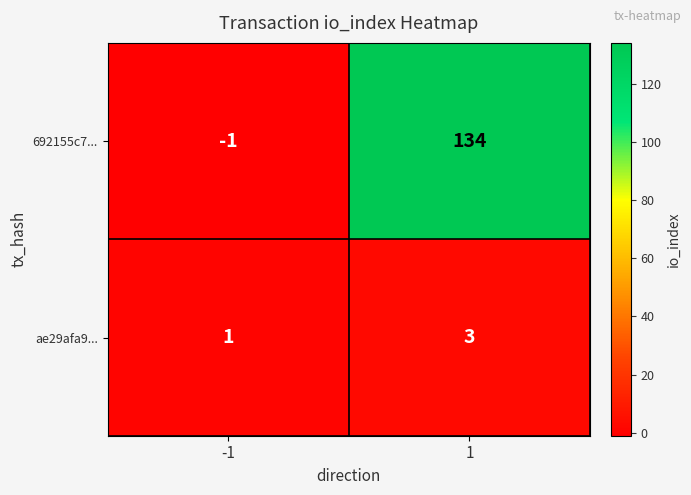

Which series has the largest total across all categories?

692155c7...